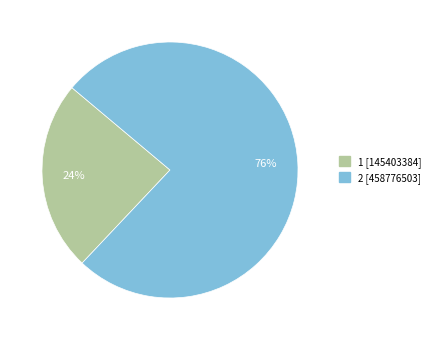

Is 1 the majority of the pie?

No